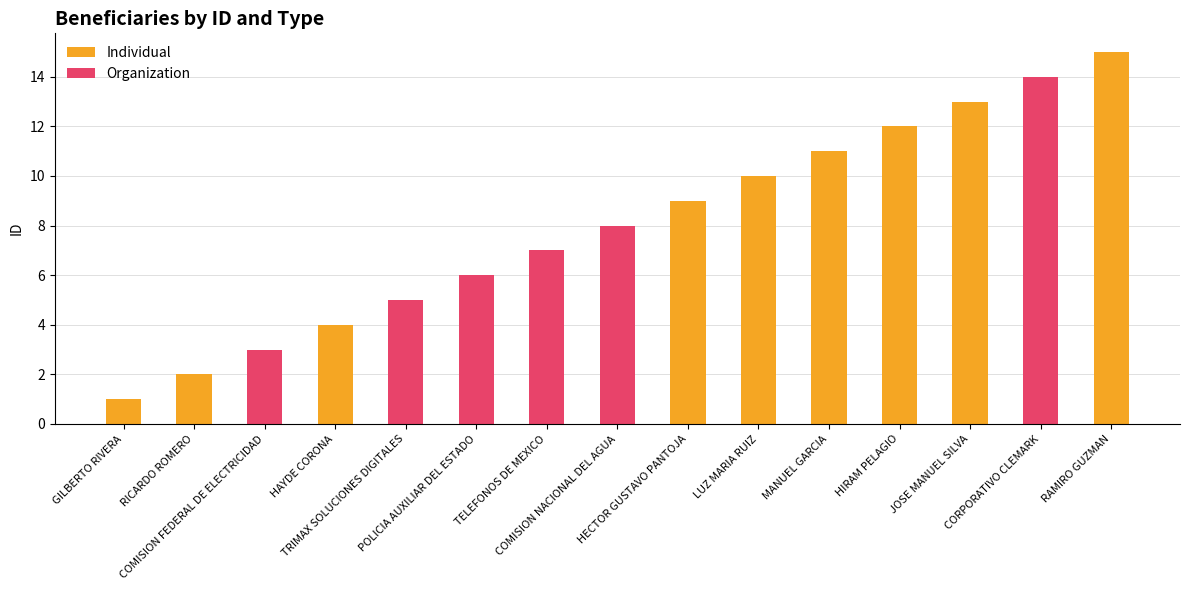

Reading left to right, extract all data points from this chart.

Individual: GILBERTO RIVERA=1	RICARDO ROMERO=2	COMISION FEDERAL DE ELECTRICIDAD=0	HAYDE CORONA=4	TRIMAX SOLUCIONES DIGITALES=0	POLICIA AUXILIAR DEL ESTADO=0	TELEFONOS DE MEXICO=0	COMISION NACIONAL DEL AGUA=0	HECTOR GUSTAVO PANTOJA=9	LUZ MARIA RUIZ=10	MANUEL GARCIA=11	HIRAM PELAGIO=12	JOSE MANUEL SILVA=13	CORPORATIVO CLEMARK=0	RAMIRO GUZMAN=15
Organization: GILBERTO RIVERA=0	RICARDO ROMERO=0	COMISION FEDERAL DE ELECTRICIDAD=3	HAYDE CORONA=0	TRIMAX SOLUCIONES DIGITALES=5	POLICIA AUXILIAR DEL ESTADO=6	TELEFONOS DE MEXICO=7	COMISION NACIONAL DEL AGUA=8	HECTOR GUSTAVO PANTOJA=0	LUZ MARIA RUIZ=0	MANUEL GARCIA=0	HIRAM PELAGIO=0	JOSE MANUEL SILVA=0	CORPORATIVO CLEMARK=14	RAMIRO GUZMAN=0